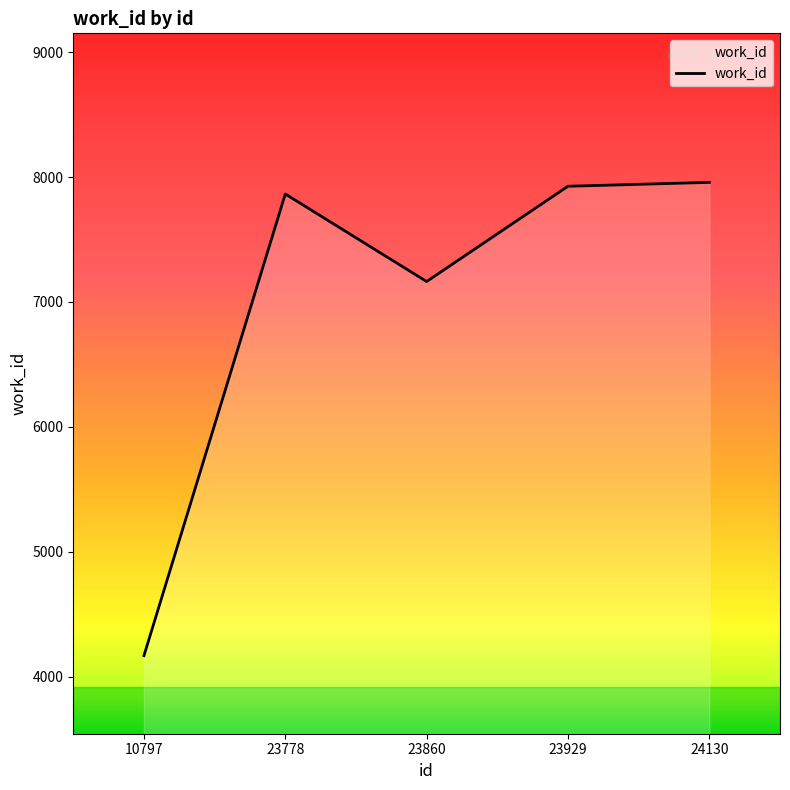

Where is the data nearest to the value 6062?

23860